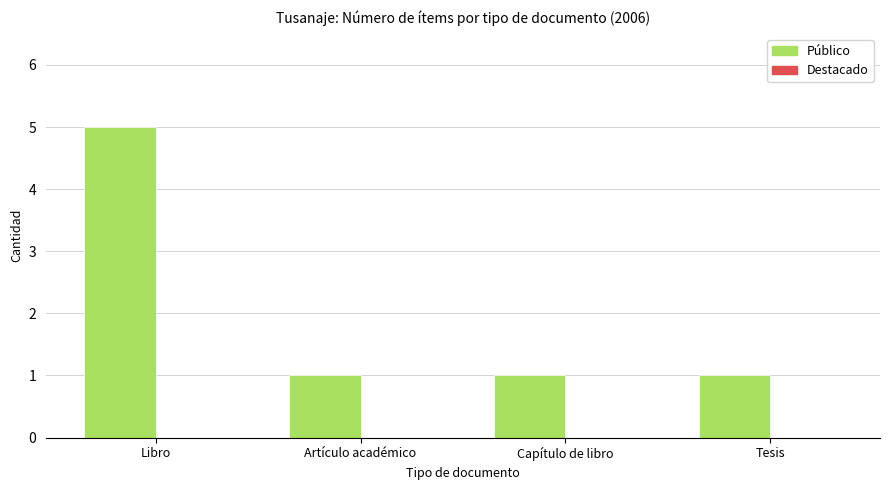

What is the difference between the maximum and minimum values?

4